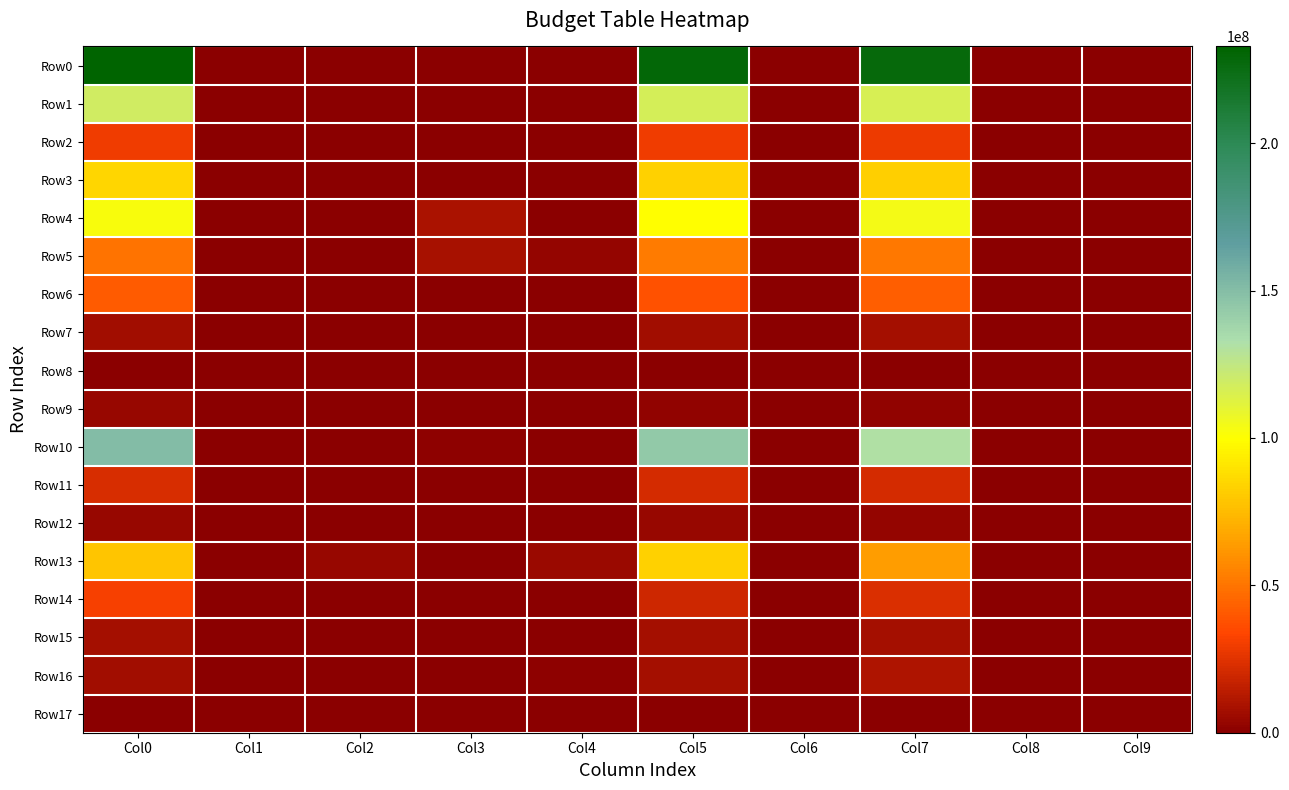

What is the maximum value shown in the chart?

232805897.0